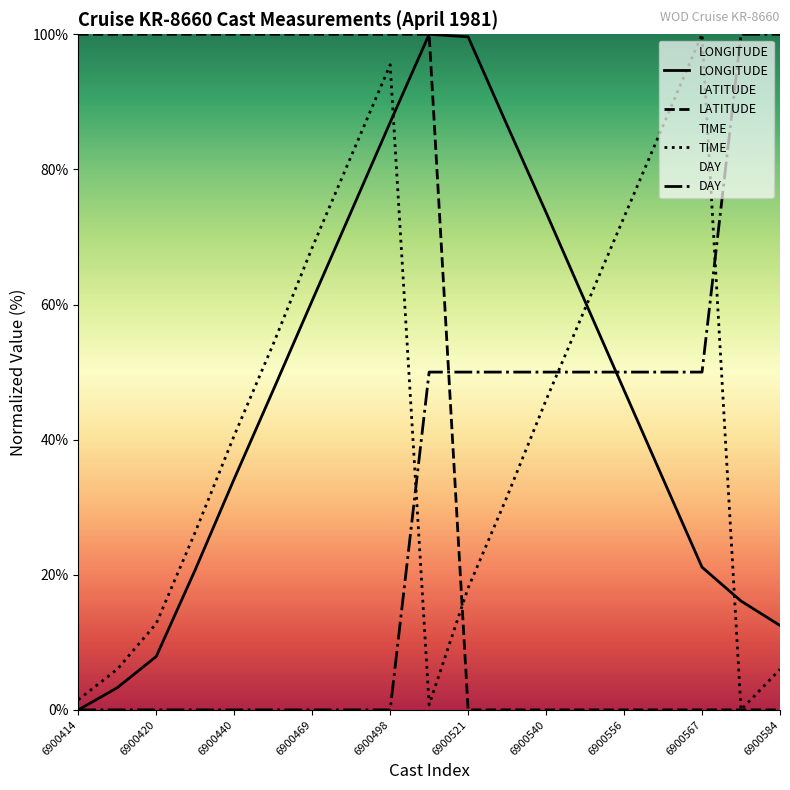

What is the total value across all series at 6900440?

174.8